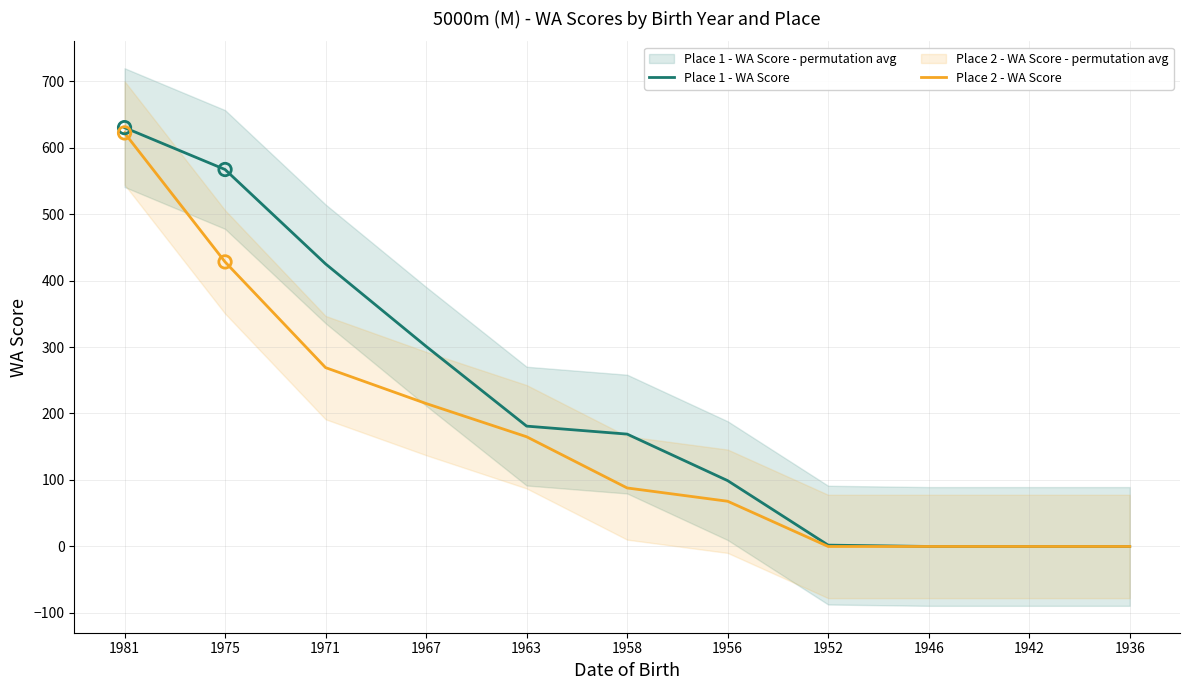

Which series contains the lowest Y value?

Place 1 - WA Score